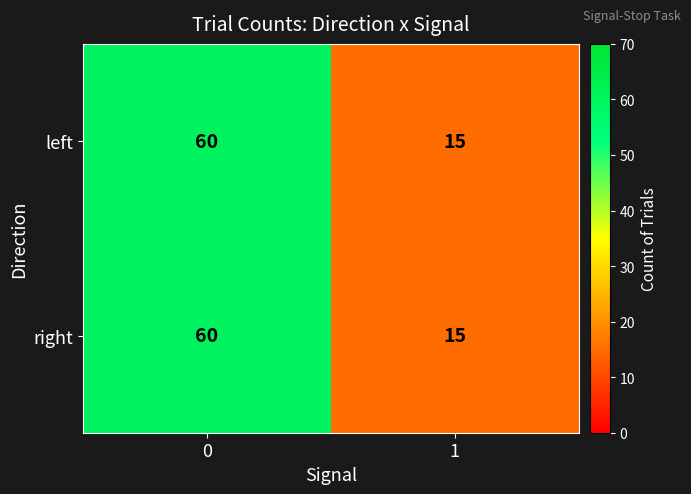

What is the average value of the left series?

38